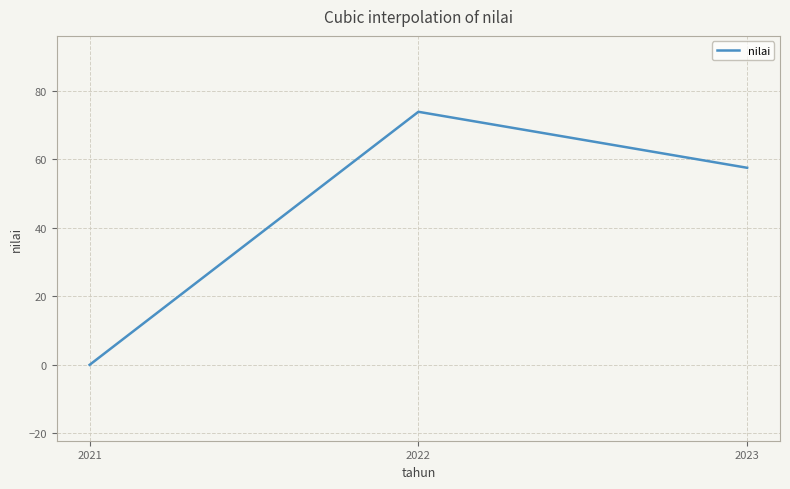

What is the difference between the values at 2022 and 2021?

73.9